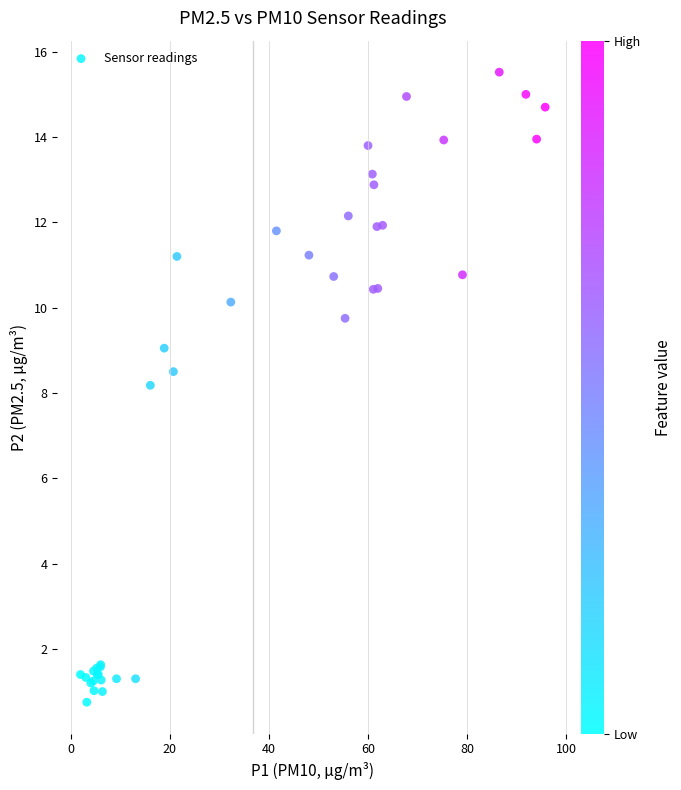

What Y value in the scatter plot is closest to 8?

8.2